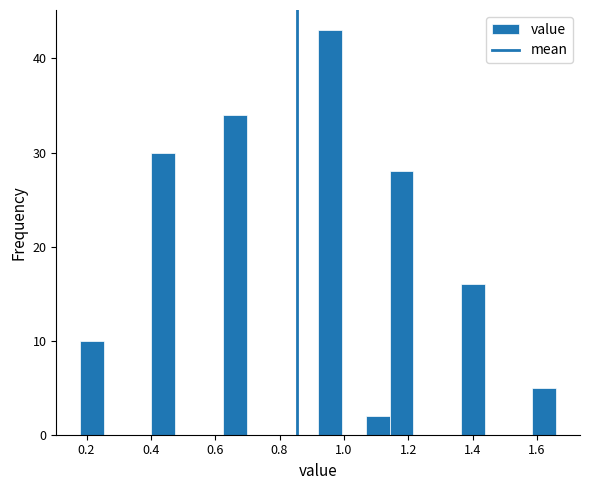

Read against the x-axis, roughly where is the centre of the tallest bar?

0.96